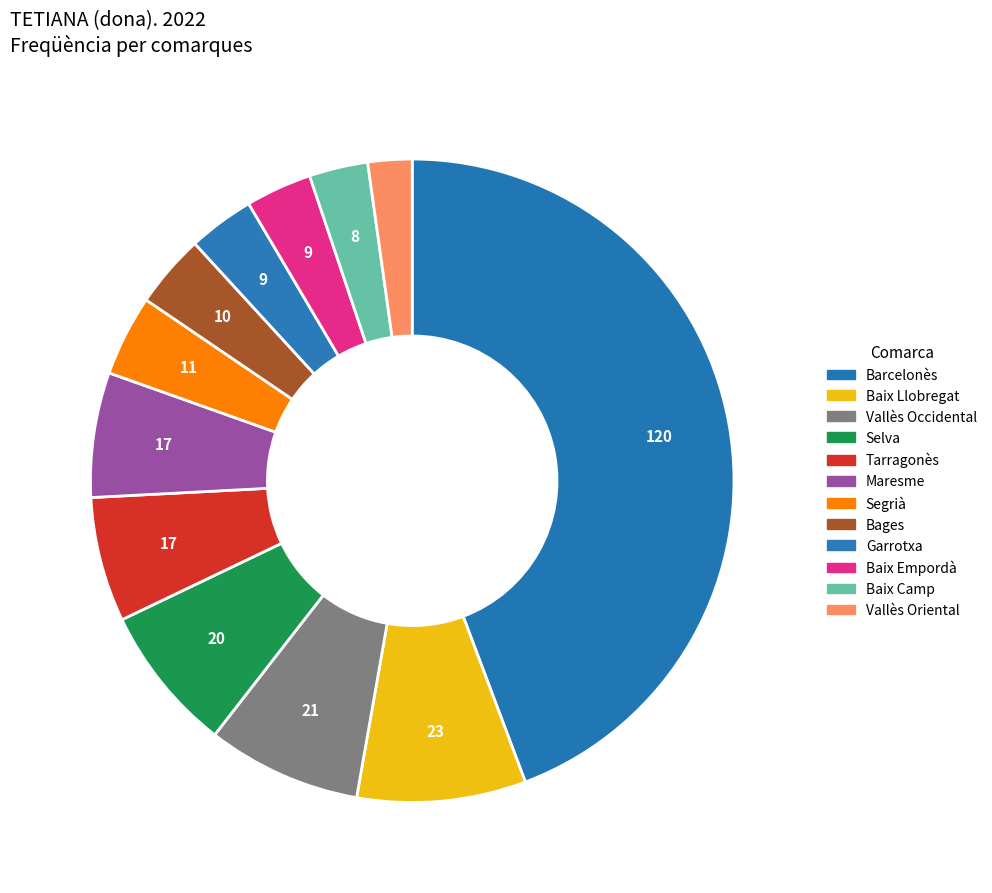

How many slices are in this pie chart?

12